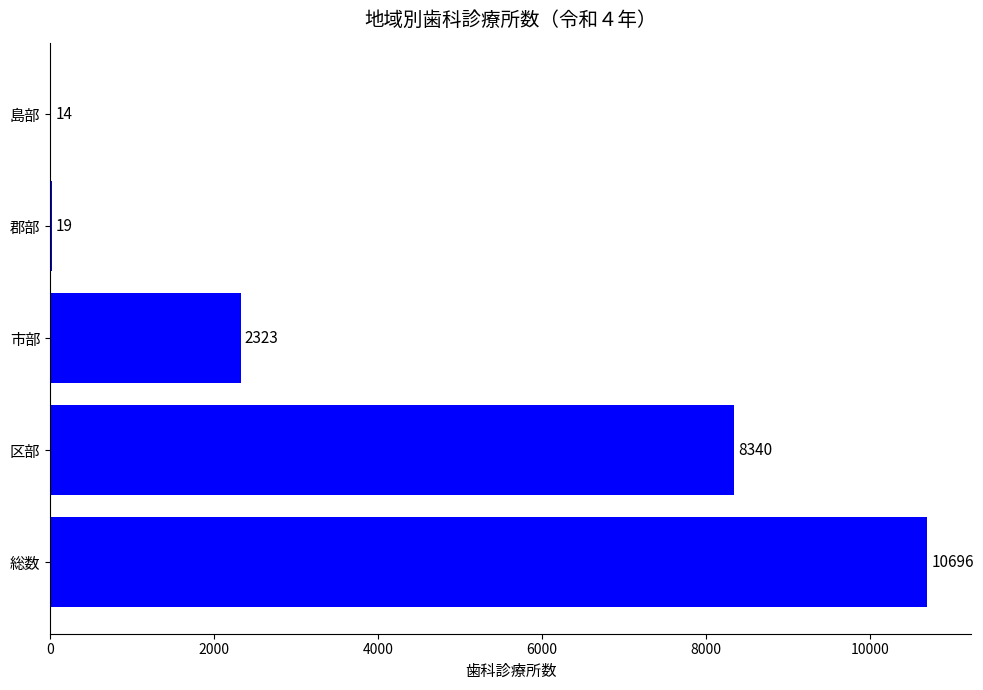

Count the number of categories in the chart.

5